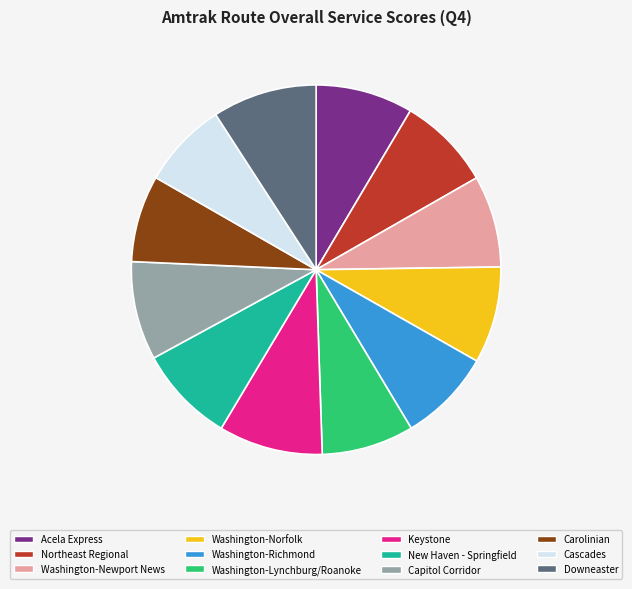

How many segments does this pie chart have?

12